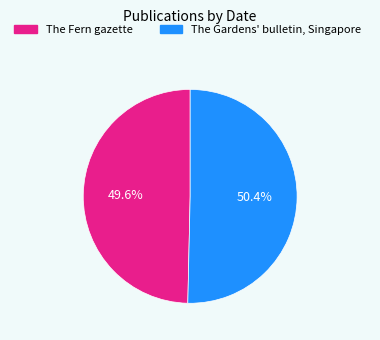

Which category has the biggest portion of the pie?

The Gardens' bulletin, Singapore